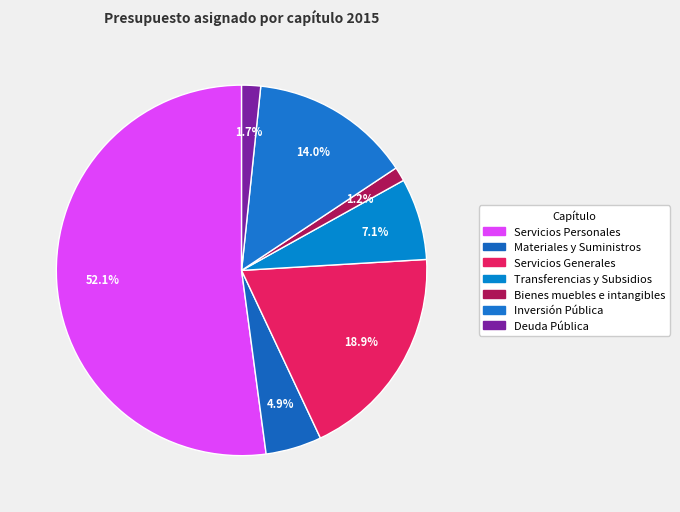

How many segments does this pie chart have?

7